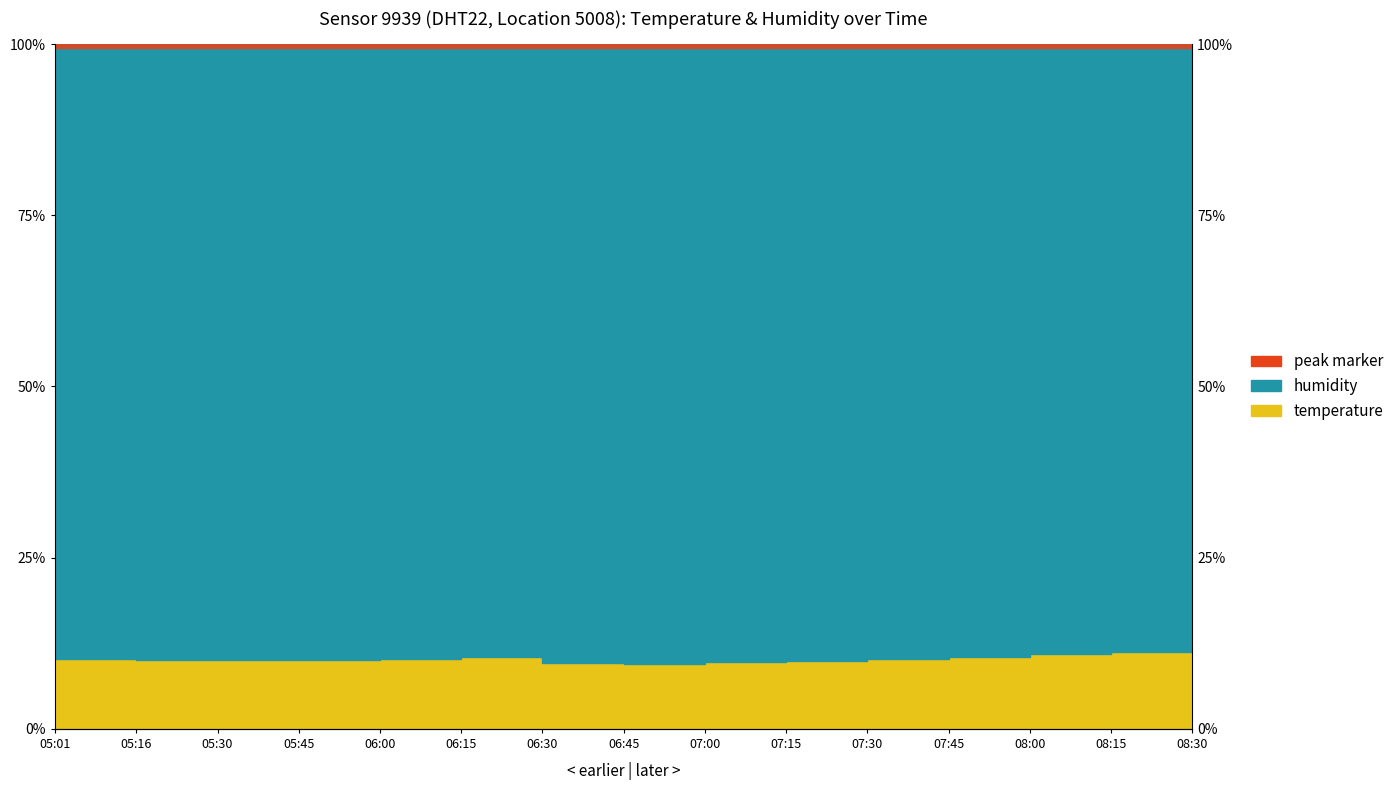

Where does the data first go above 10?

05:01